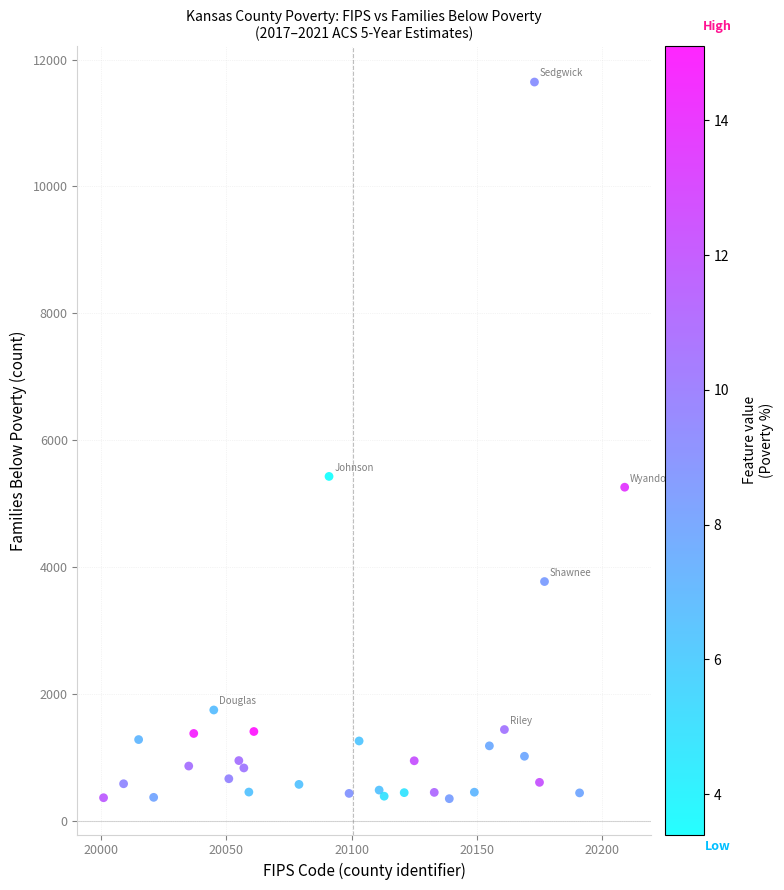

What Y value in the scatter plot is closest to 6001?

5433